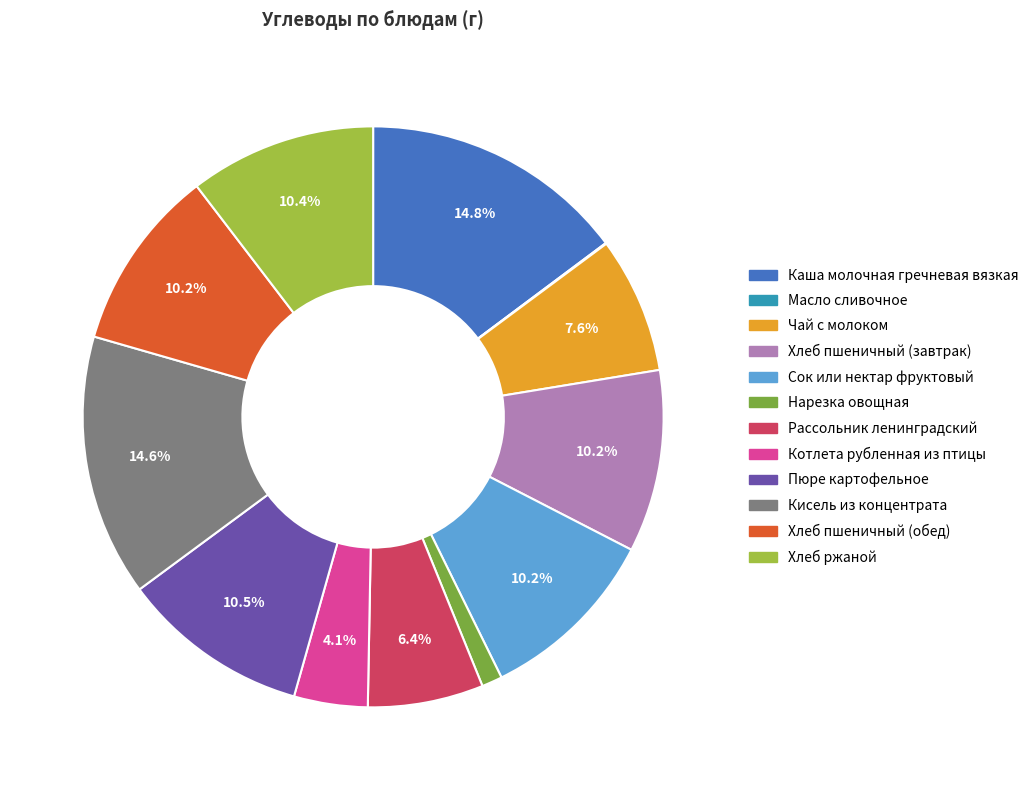

To the nearest percent, what portion does Каша молочная гречневая вязкая represent?

15%